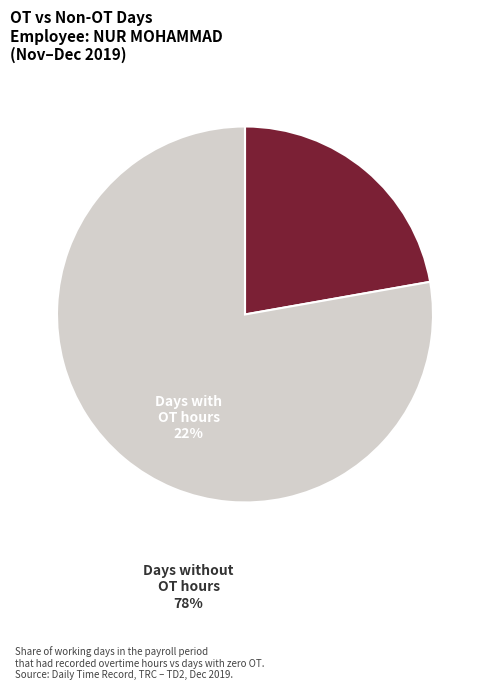

Rank the categories by value from highest to lowest.

Days without OT hours, Days with OT hours